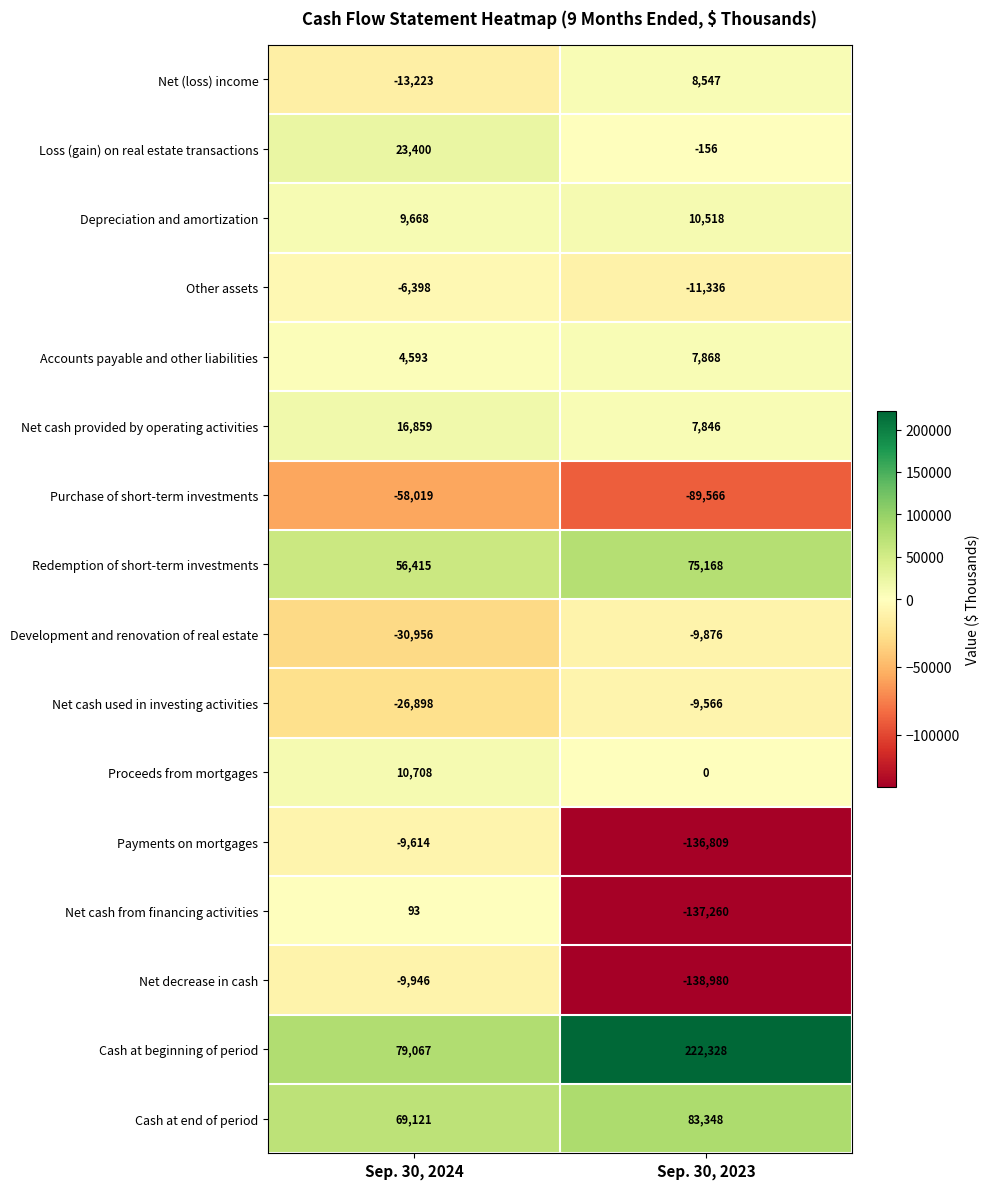

What is the total value across all series at Sep. 30, 2023?

-117926